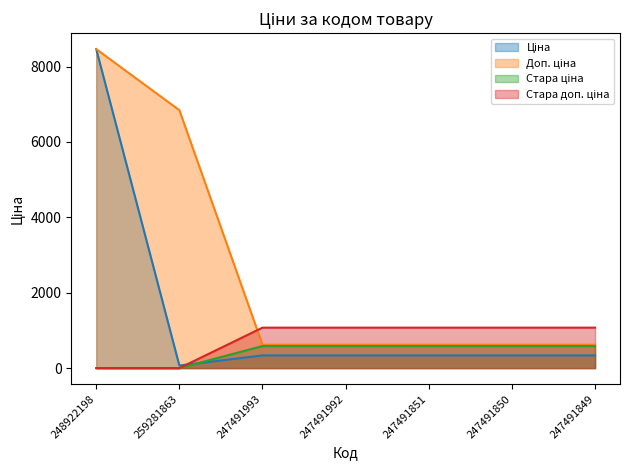

Reading right to left, what are all the values shown in this chart?

Ціна: 247491849=337.4	247491850=337.4	247491851=337.4	247491992=337.4	247491993=337.4	259281863=68.4	248922198=8463.0
Доп. ціна: 247491849=619.0	247491850=619.0	247491851=619.0	247491992=619.0	247491993=619.0	259281863=6843.0	248922198=8463.0
Стара ціна: 247491849=585.6	247491850=585.6	247491851=585.6	247491992=585.6	247491993=585.6	259281863=0.0	248922198=0.0
Стара доп. ціна: 247491849=1073.8	247491850=1073.8	247491851=1073.8	247491992=1073.8	247491993=1073.8	259281863=0.0	248922198=0.0